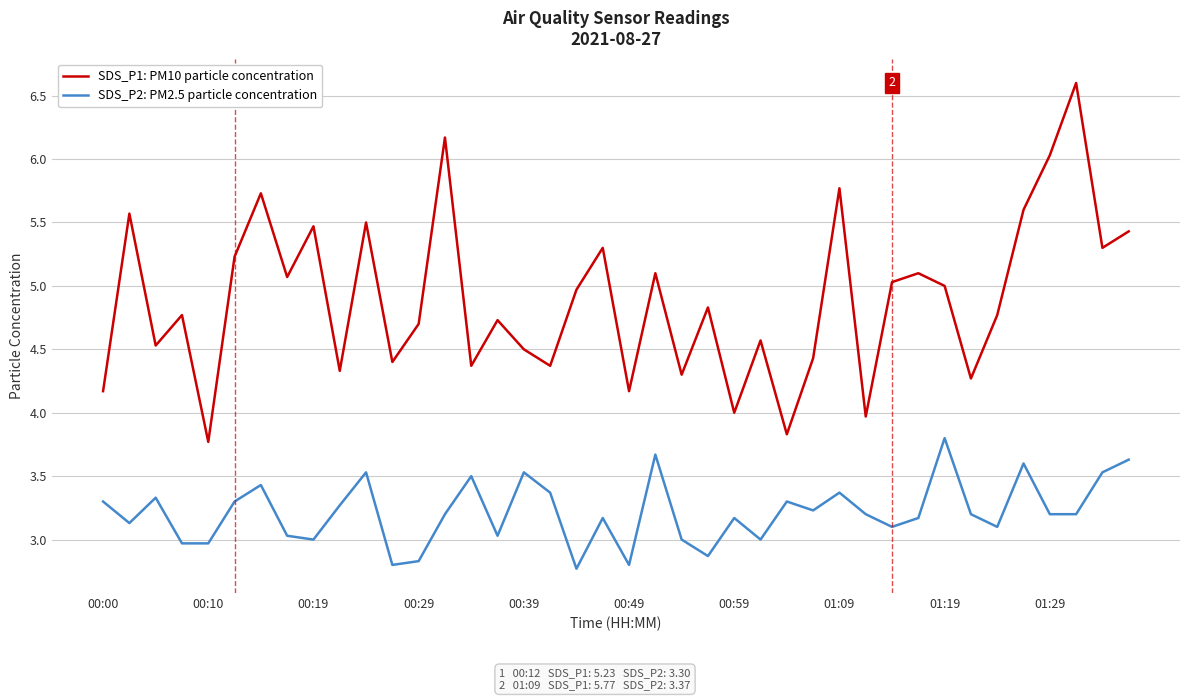

List the series in order of their overall mean, highest first.

SDS_P1: PM10 particle concentration, SDS_P2: PM2.5 particle concentration